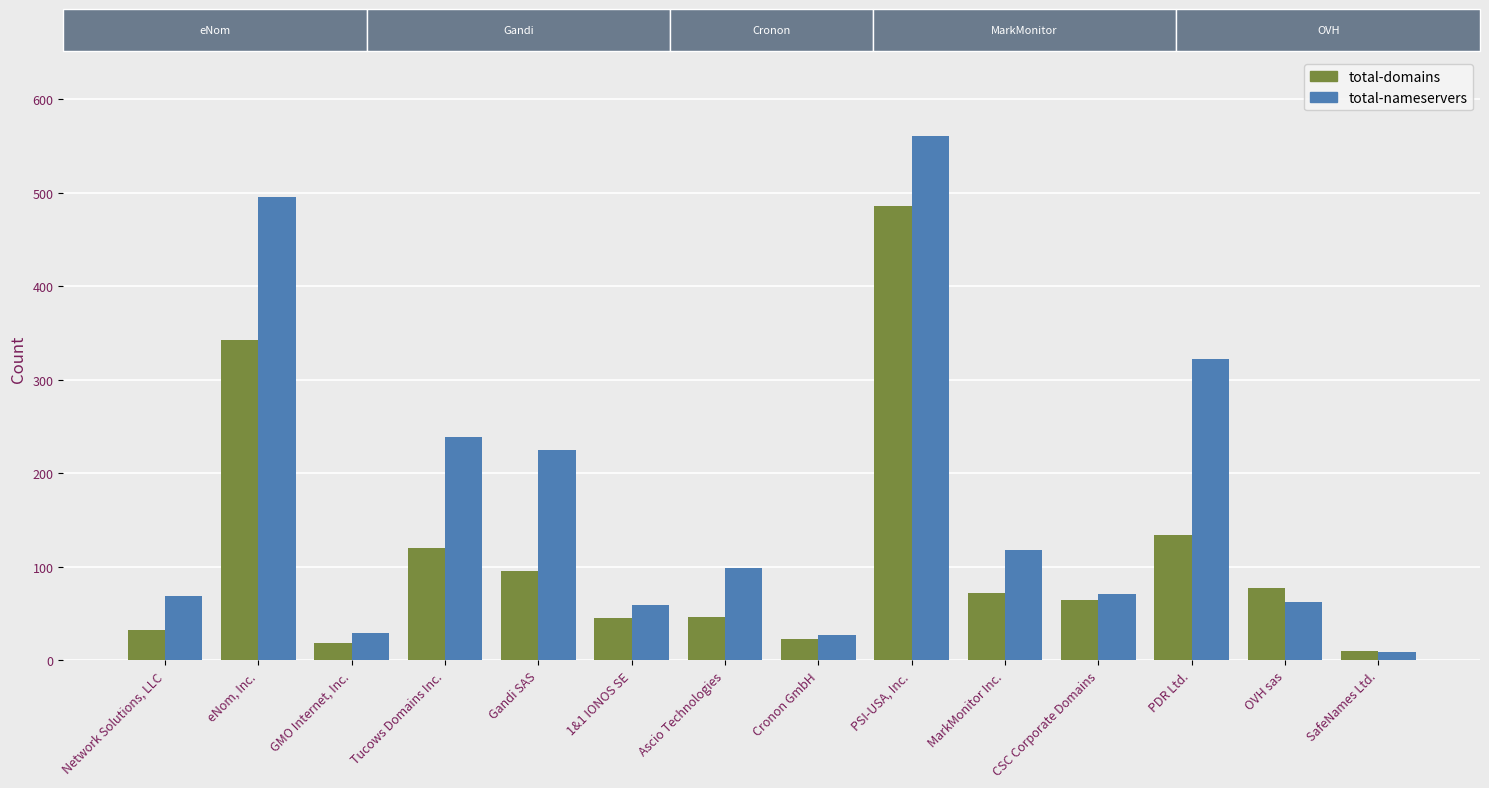

How many bars are there in total?

28